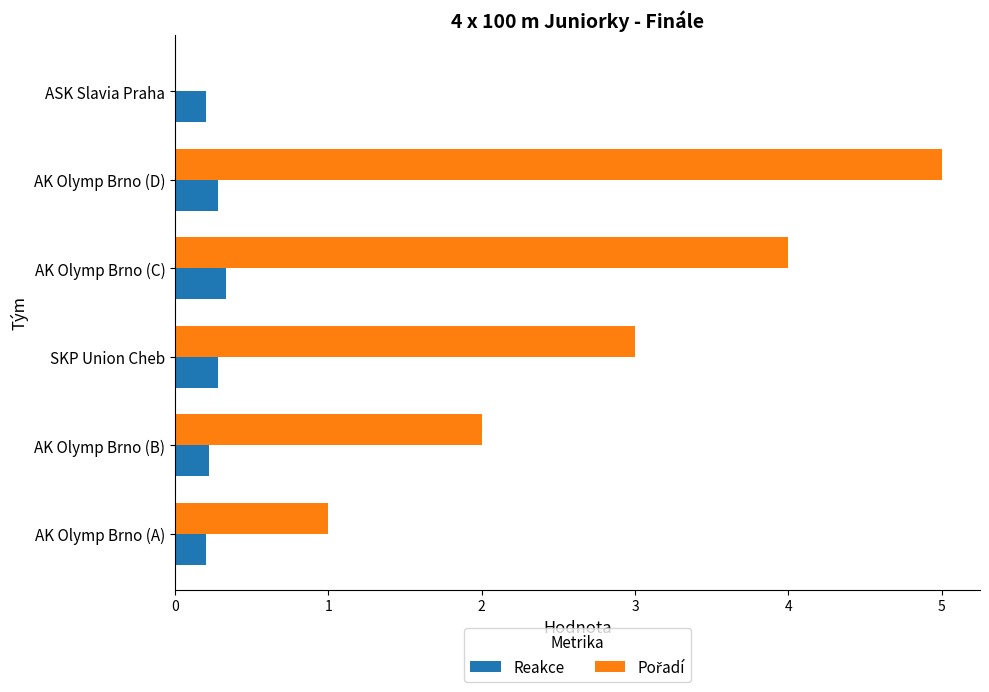

True or false: Reakce has a value of 0.3 at AK Olymp Brno (C).

True